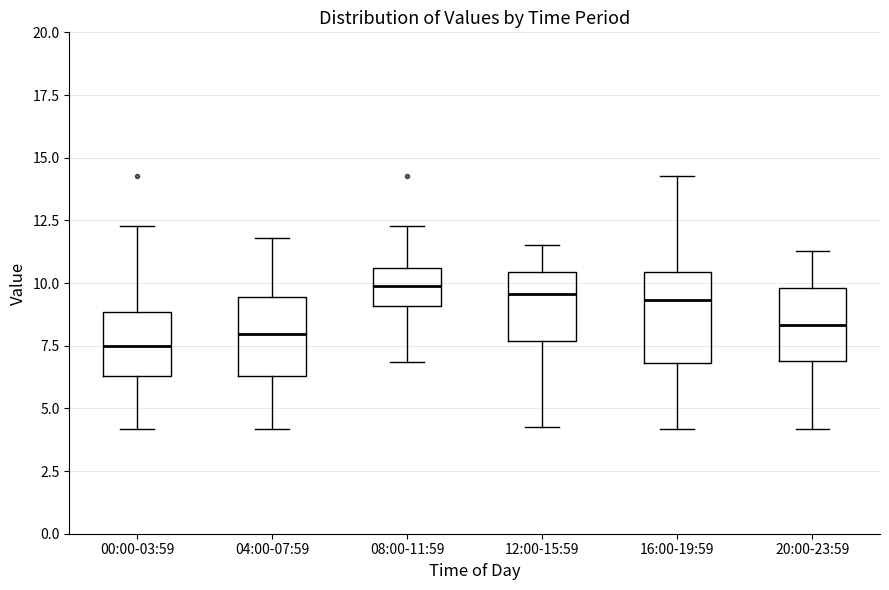

Reading left to right, read every box against the y-axis: the position of its median line, the range the box covers, and the ends of its whiskers. The values are not printed on the chart, so give them approximately, as read against the axis.

00:00-03:59: median 7.5, box 6.5 to 9.0, whiskers 4.0 to 12.5
04:00-07:59: median 8.0, box 6.5 to 9.5, whiskers 4.0 to 12.0
08:00-11:59: median 10.0, box 9.0 to 10.5, whiskers 7.0 to 12.5
12:00-15:59: median 9.5, box 7.5 to 10.5, whiskers 4.5 to 11.5
16:00-19:59: median 9.5, box 7.0 to 10.5, whiskers 4.0 to 14.5
20:00-23:59: median 8.5, box 7.0 to 10.0, whiskers 4.0 to 11.5